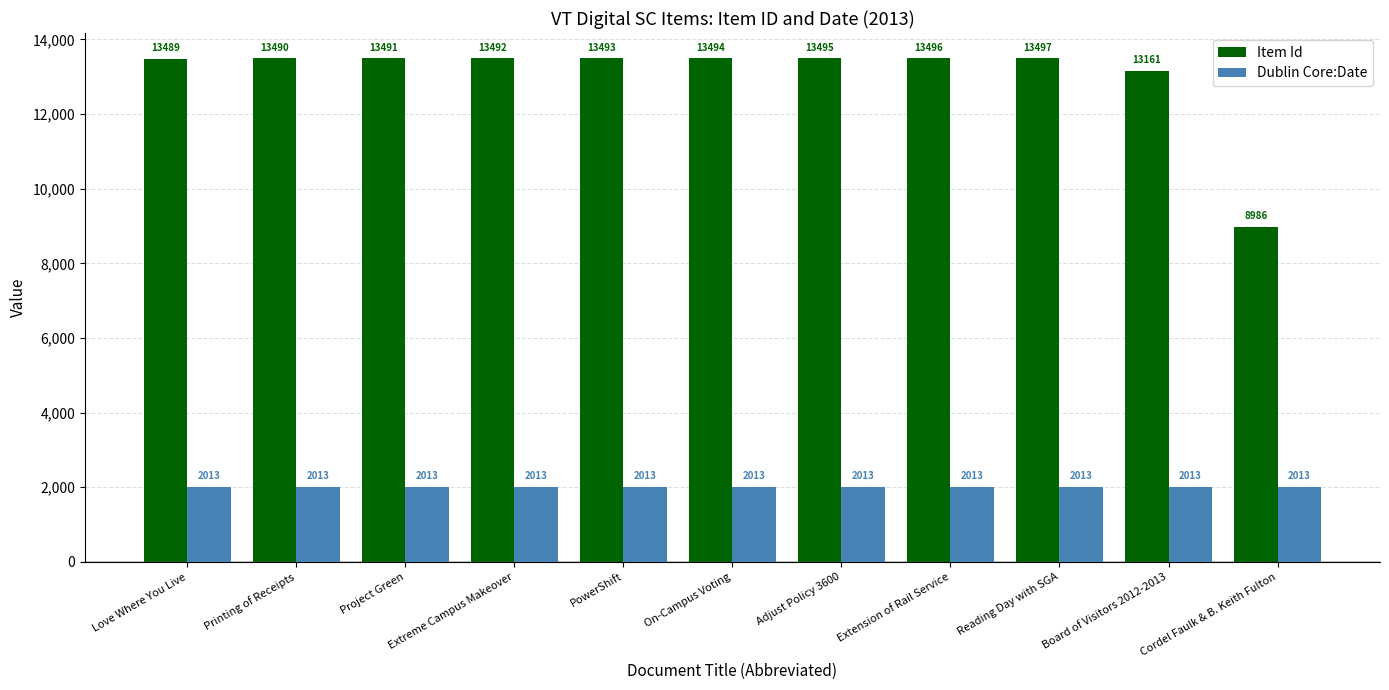

Reading left to right, transcribe all the data shown in this chart.

Item Id: 13489	13490	13491	13492	13493	13494	13495	13496	13497	13161	8986
Dublin Core:Date: 2013	2013	2013	2013	2013	2013	2013	2013	2013	2013	2013